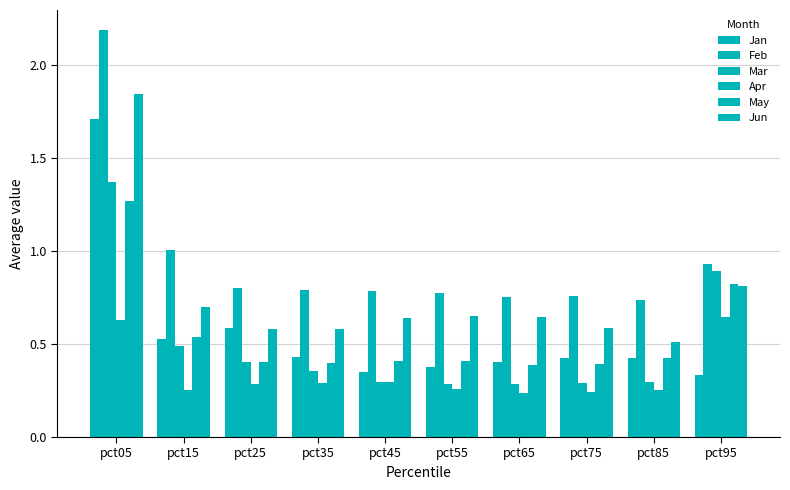

What is the value of the Jun bar at the 2nd from the left?

0.7